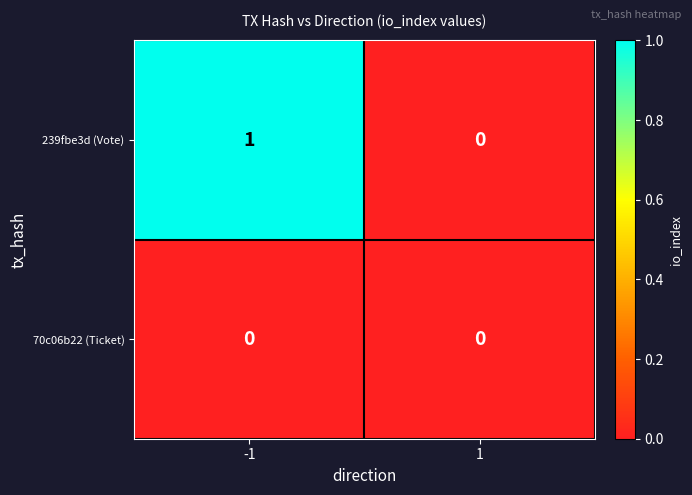

Count the number of categories in the chart.

2